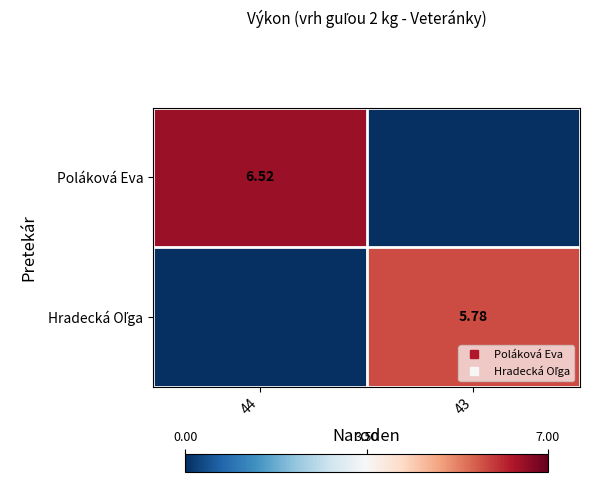

What is the total value across all series at 43?

5.8